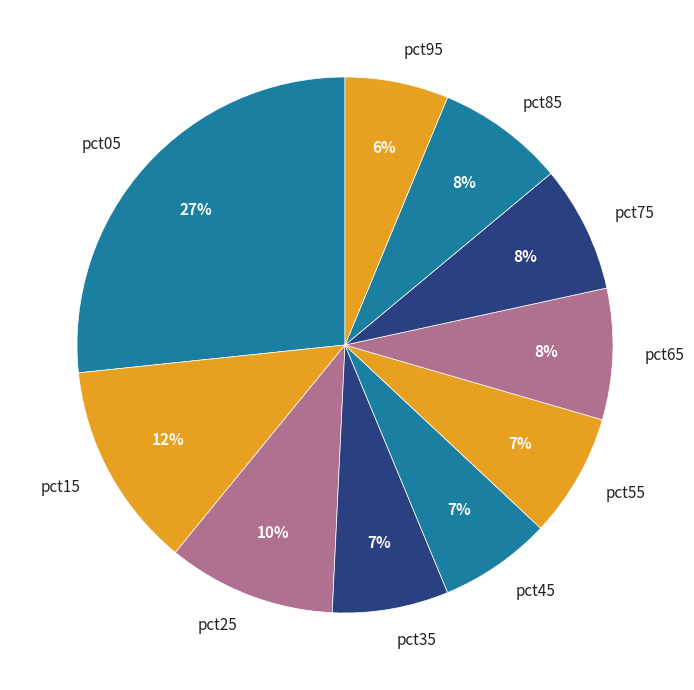

Is it true that pct55 is 7% of the pie?

True